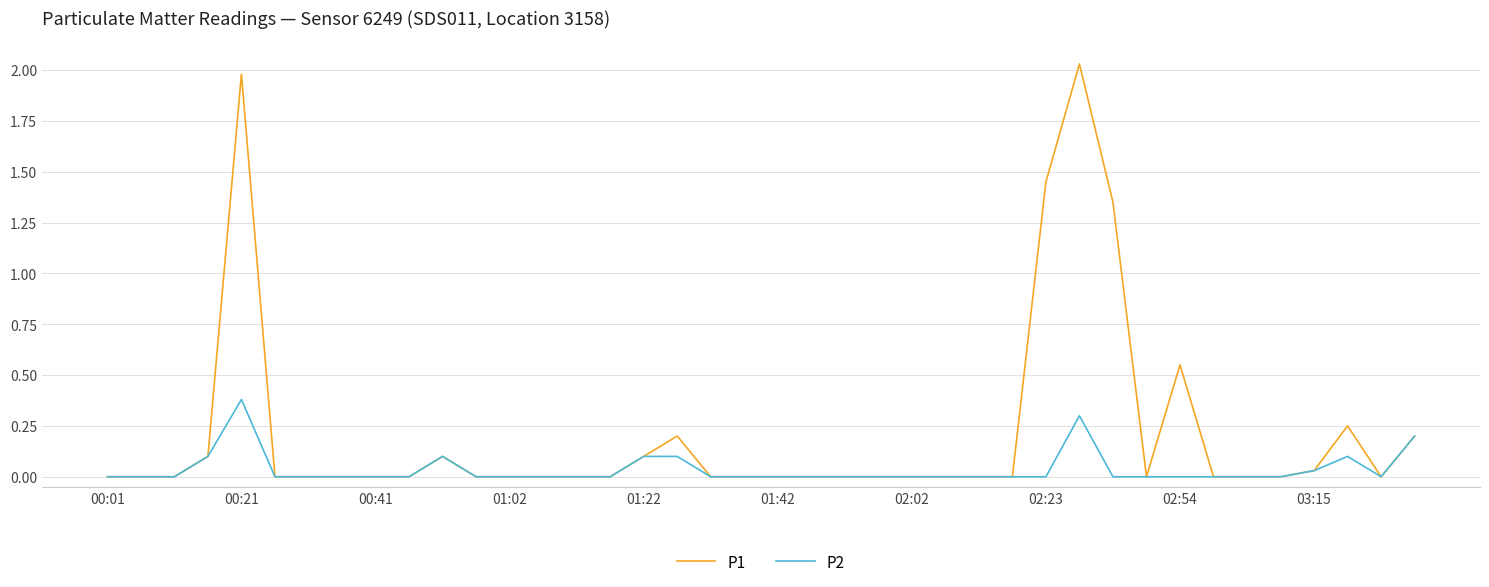

Which series has the widest spread of values?

P1